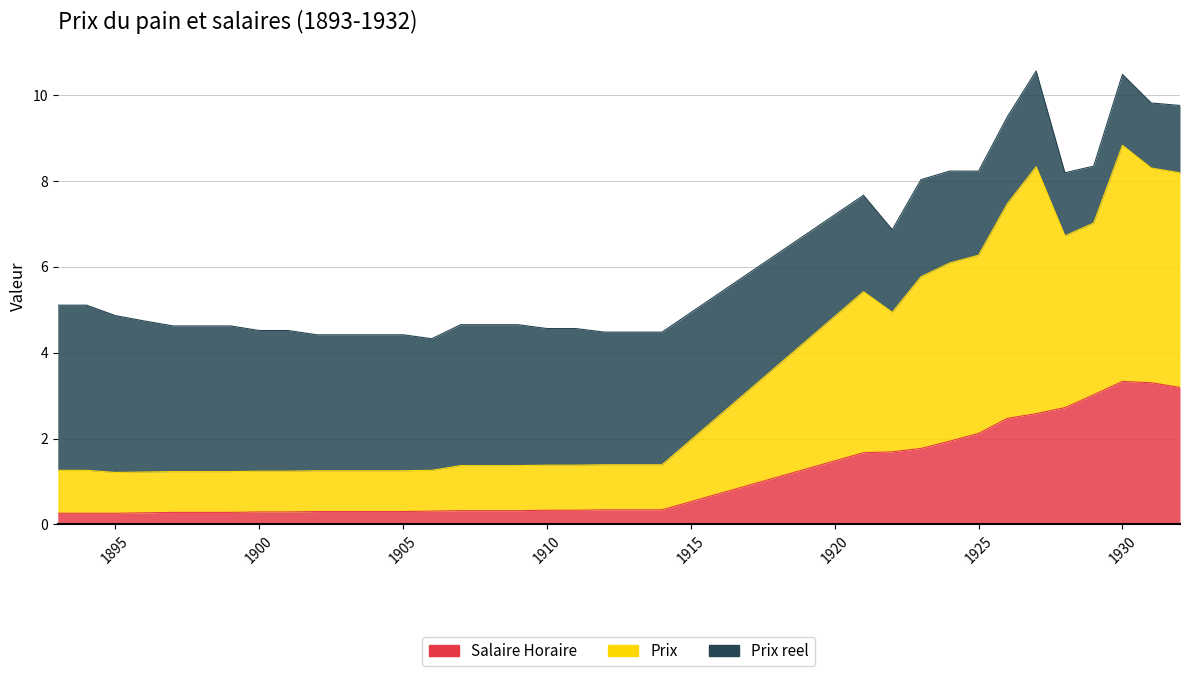

Which label corresponds to the smallest value in the chart?

1893